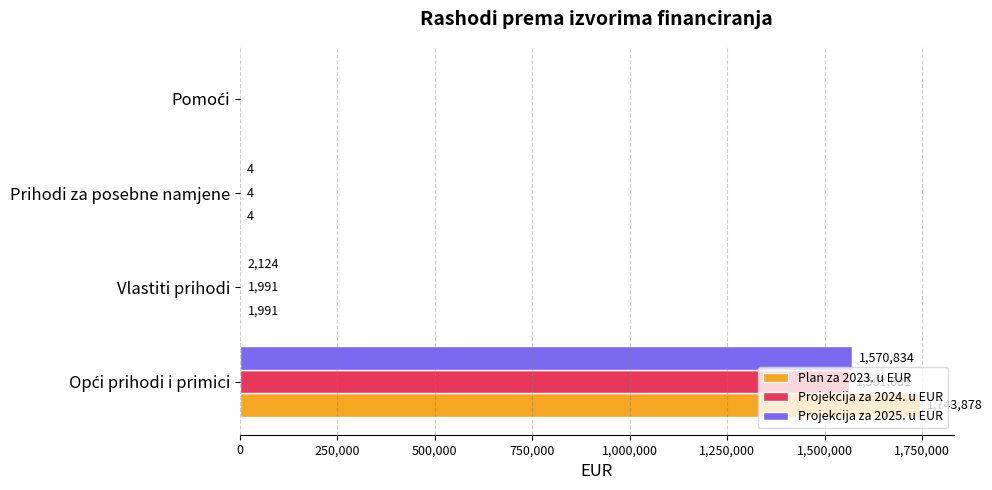

What is the average value of the Projekcija za 2024. u EUR series?

390919